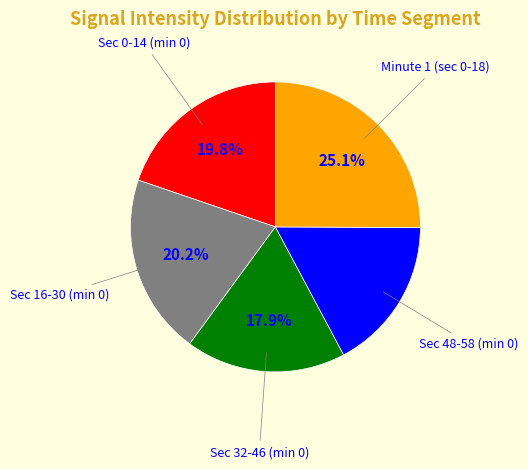

Is there any slice that represents more than half of the pie?

No